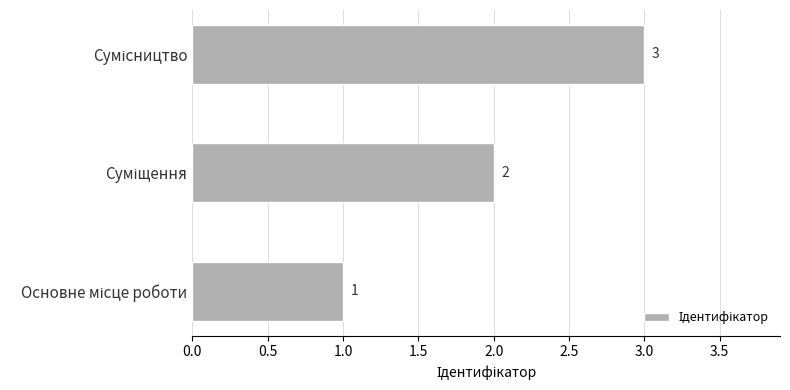

What is the sum of all values?

6